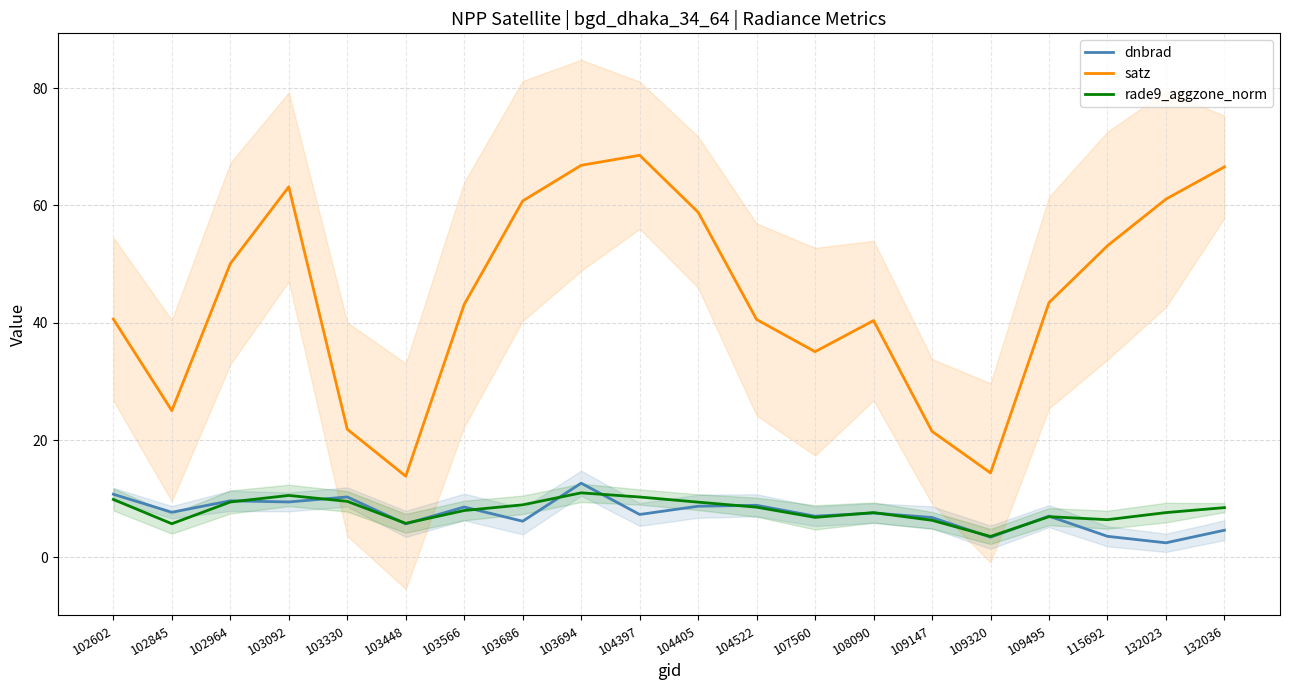

The satz series shows 50.1 at 102964. True or false?

True